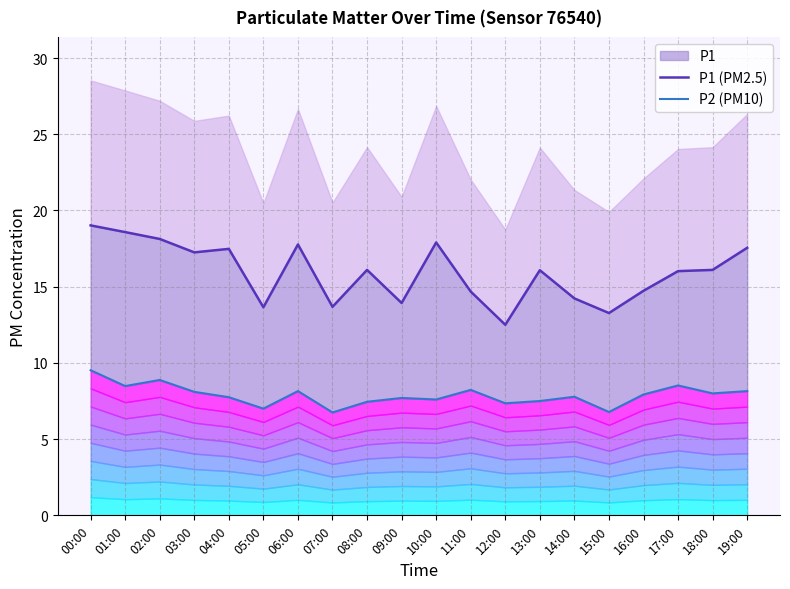

Which label corresponds to the smallest value in the chart?

07:00